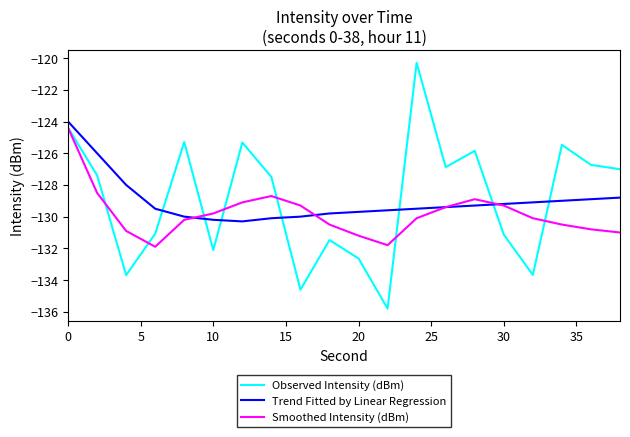

Which series has the widest spread of values?

Observed Intensity (dBm)